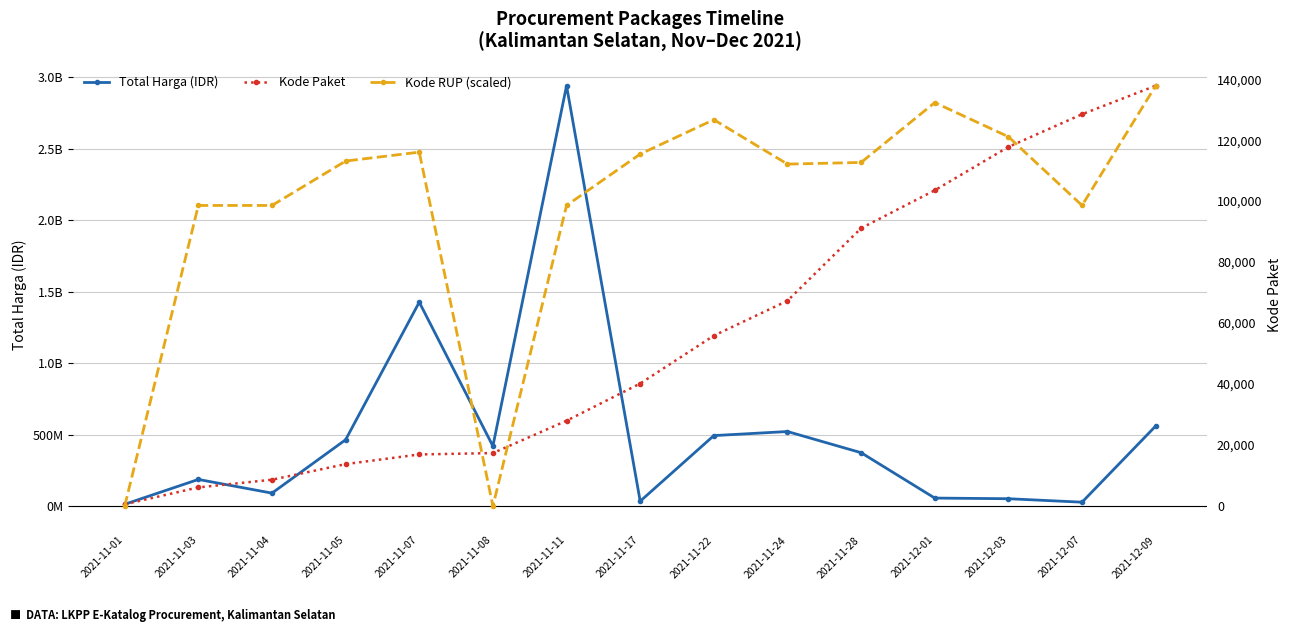

What is the label of the 12th point from the right?

2021-11-05